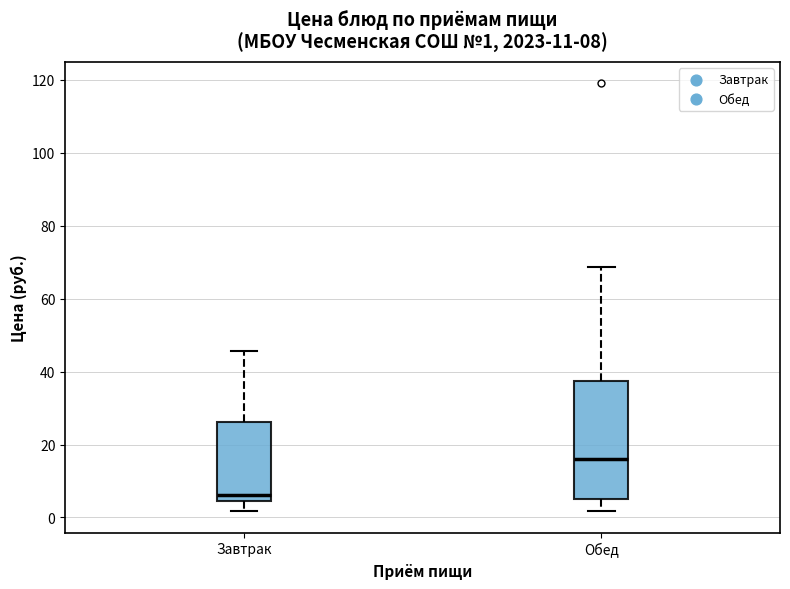

Which box's median line is the highest?

Обед